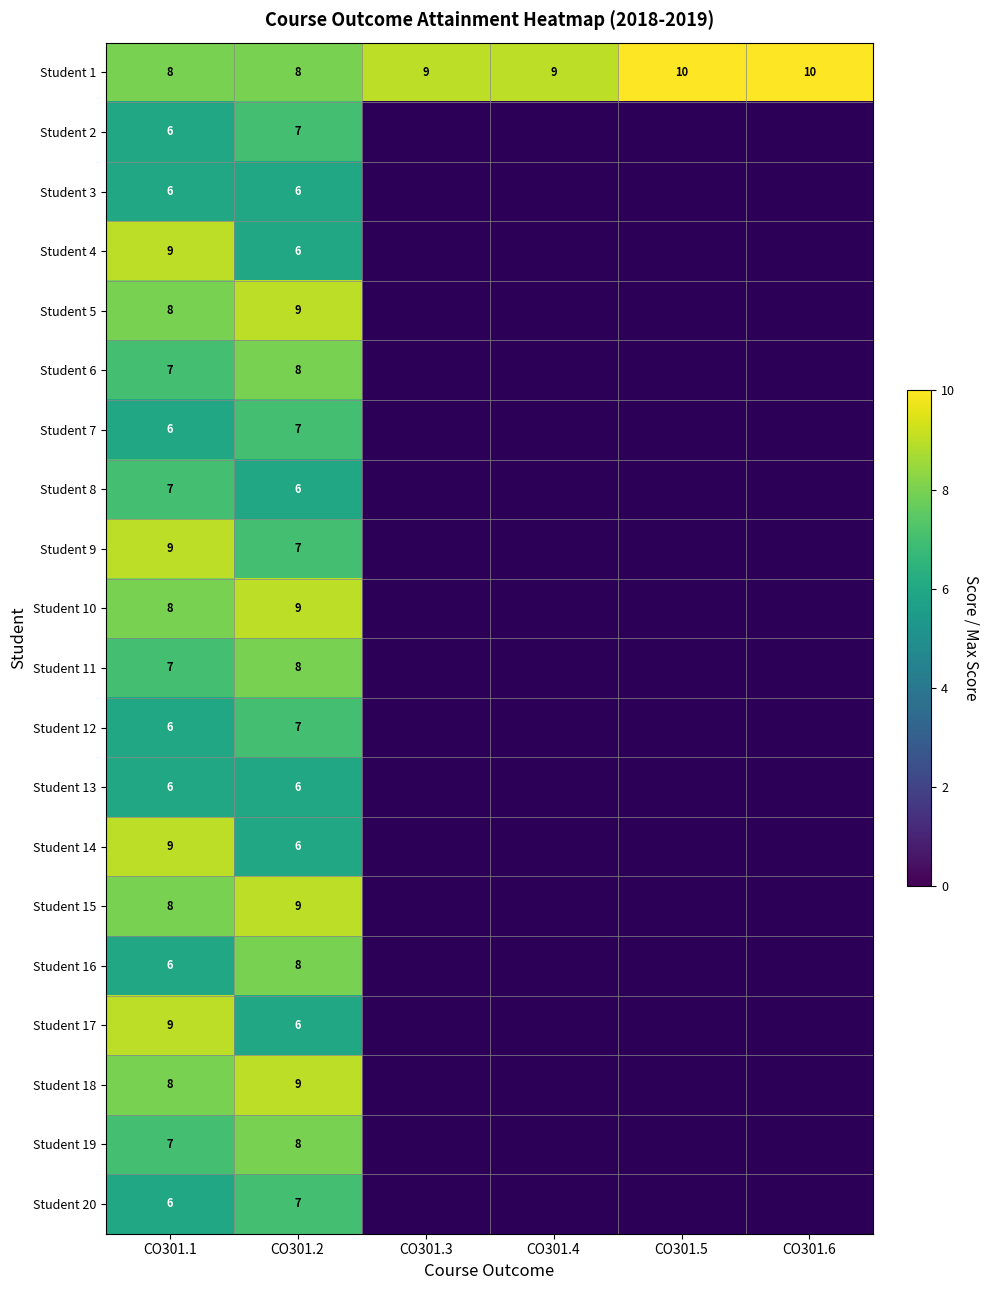

True or false: Student 13 has a value of 9 at CO301.2.

False